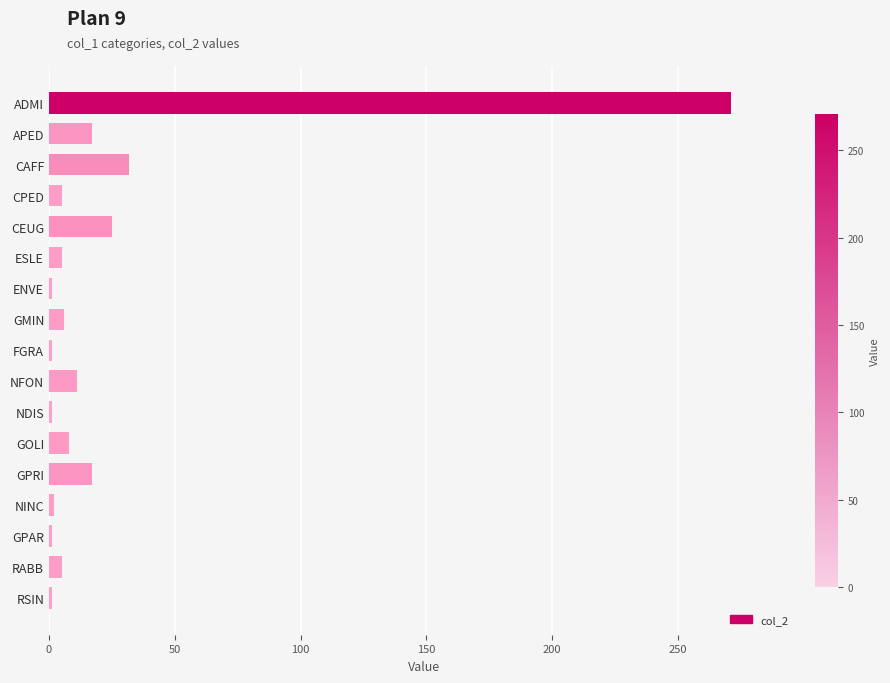

What position from the bottom is ADMI?

17